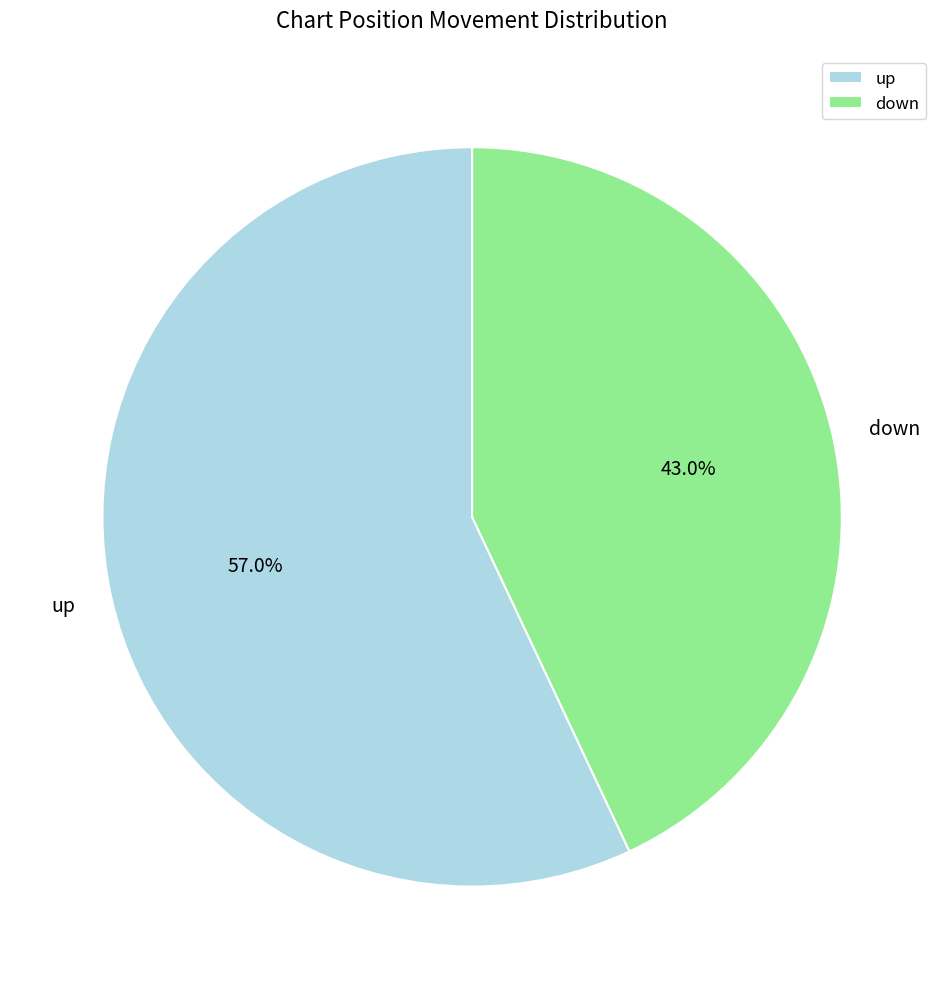

To the nearest percent, what is the difference between the down and up slice percentages?

14%